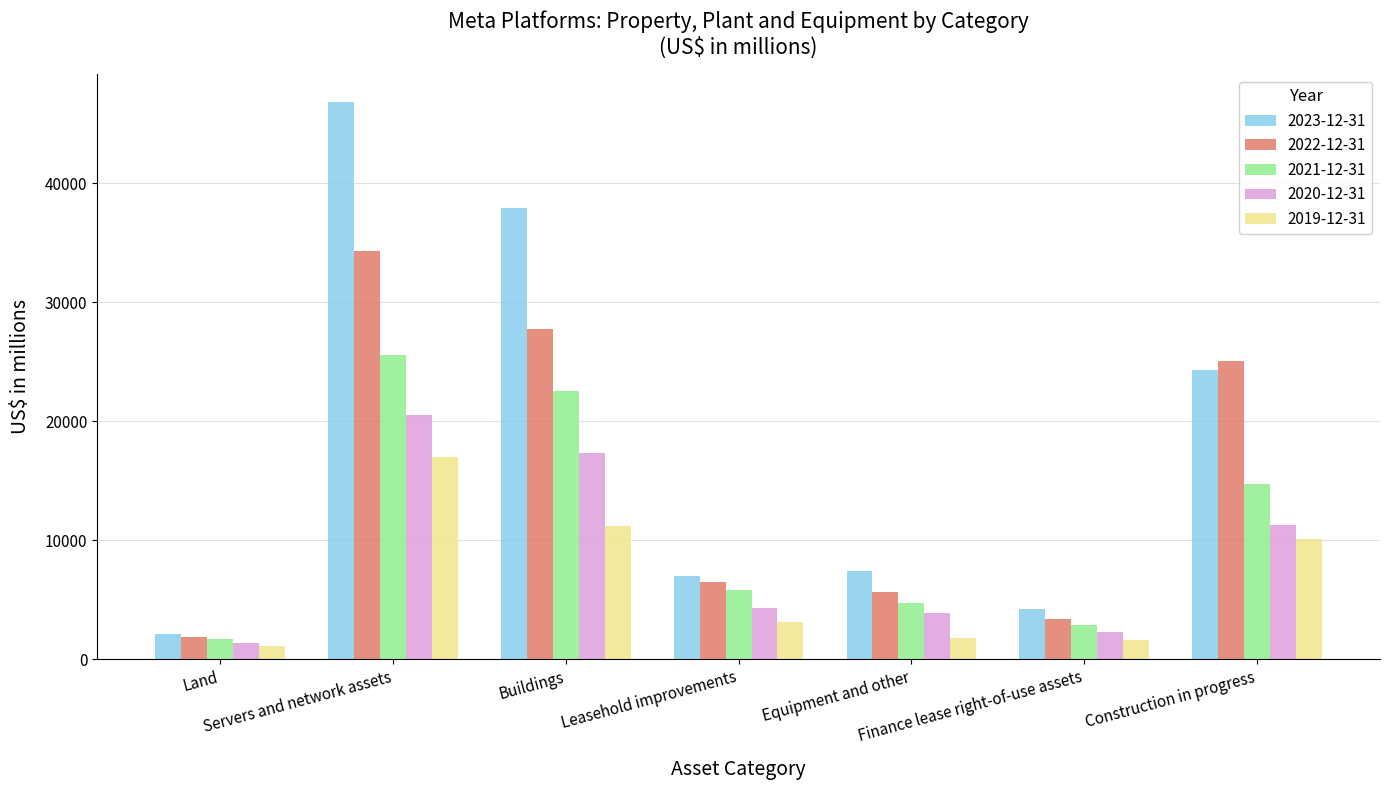

True or false: 2023-12-31 has a value of 2080 at Land.

True